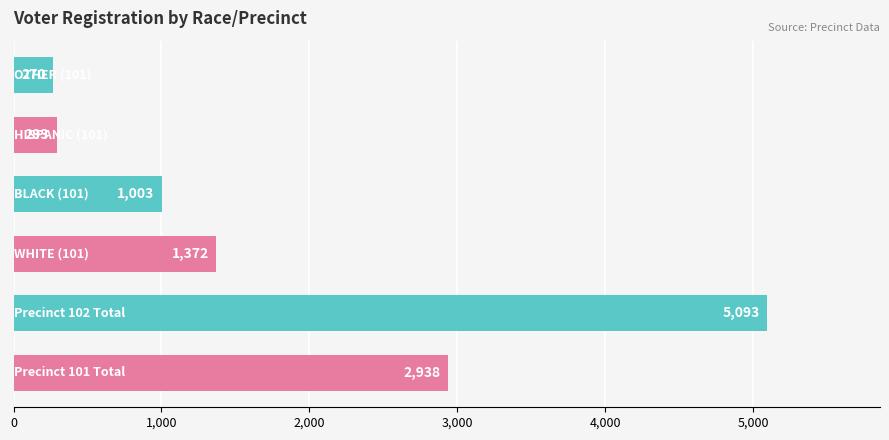

How many series are shown in this chart?

1